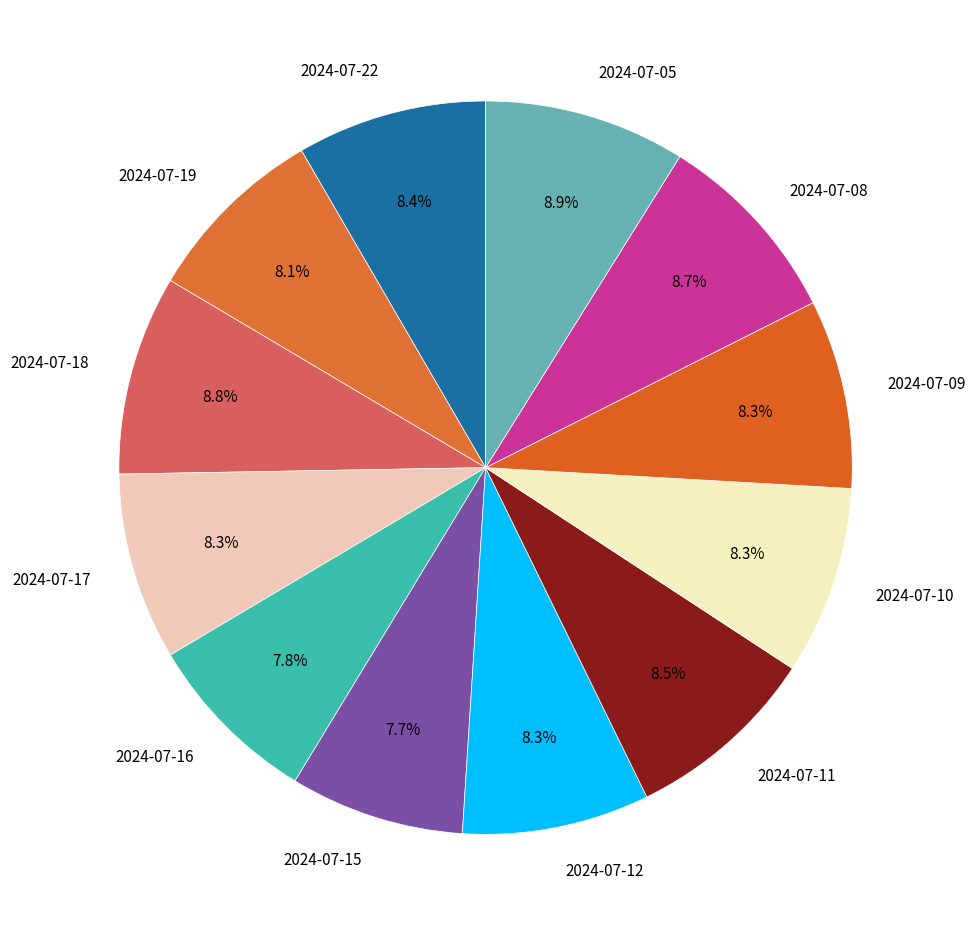

How many slices are in this pie chart?

12